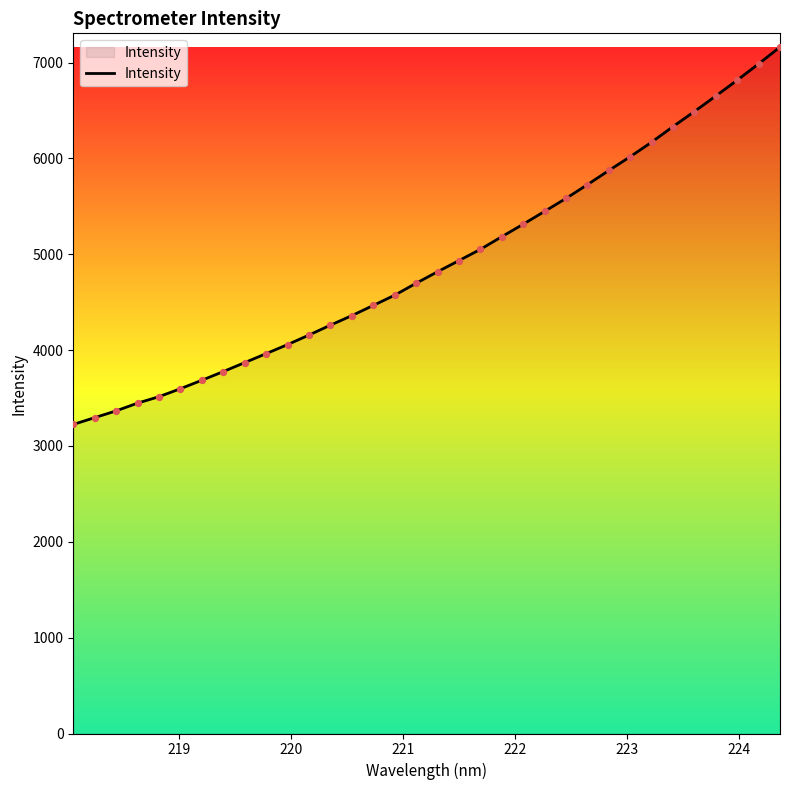

What is the greatest value displayed?

7162.2